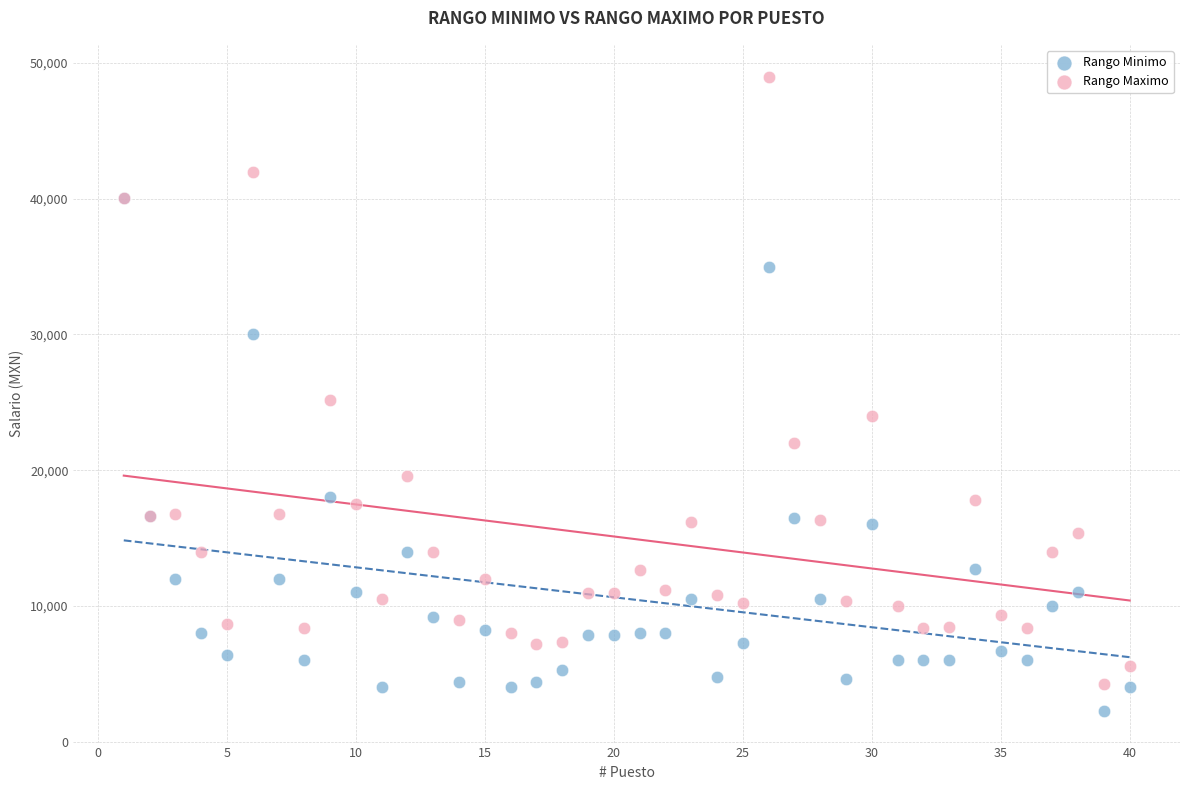

In the Rango Minimo series, what Y value is closest to 21147?

18000.0